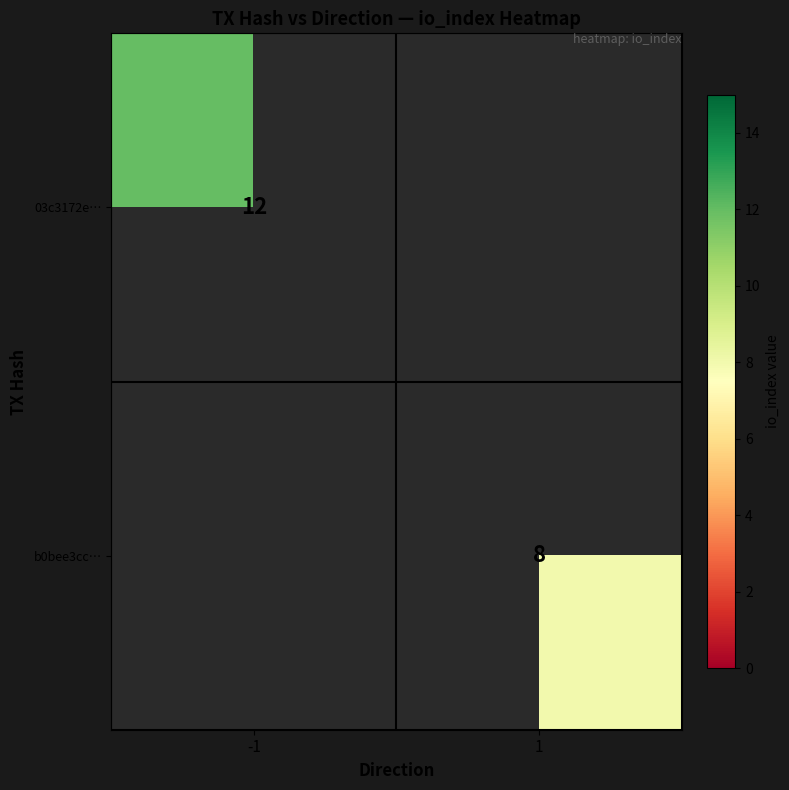

At which category is the sum across all series the highest?

-1